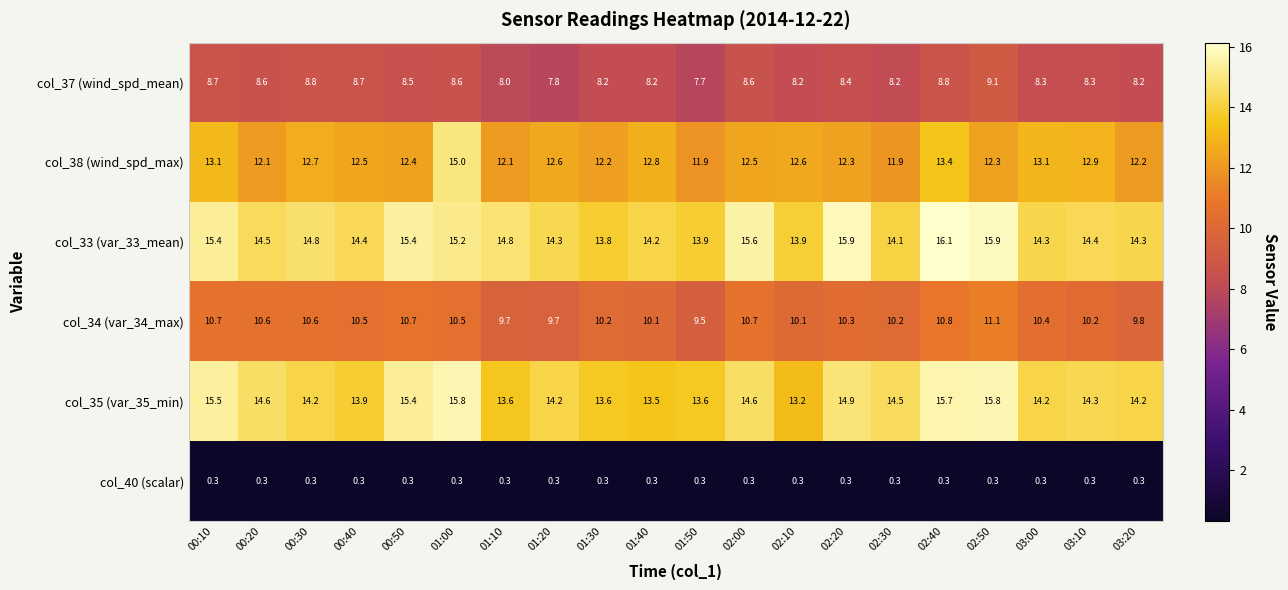

What is the average value of the col_34 (var_34_max) series?

10.3